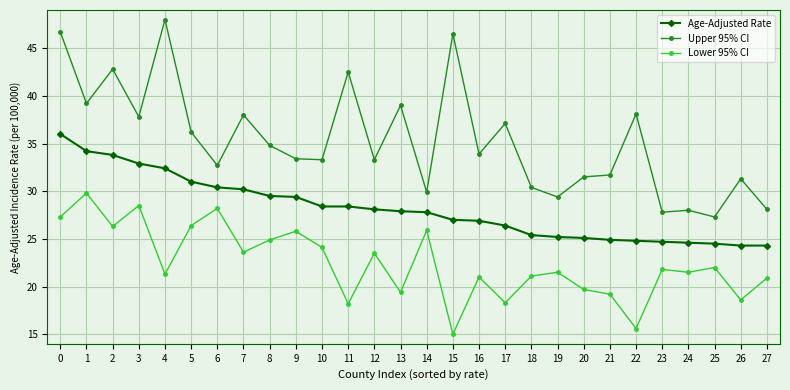

At 27, list the series in order from largest to smallest.

Upper 95% CI, Age-Adjusted Rate, Lower 95% CI